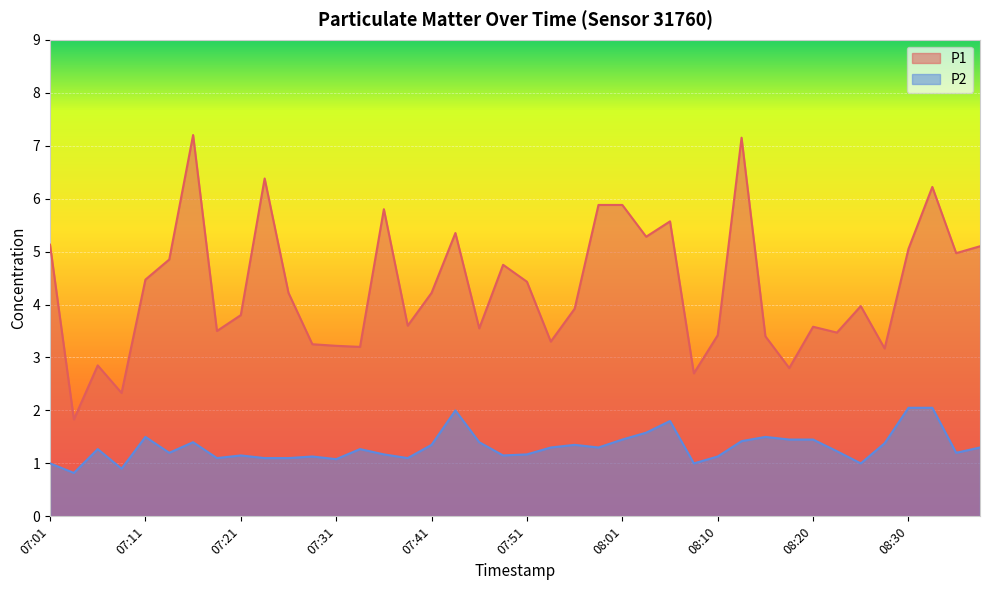

What are all the series names shown in the legend?

P1, P2